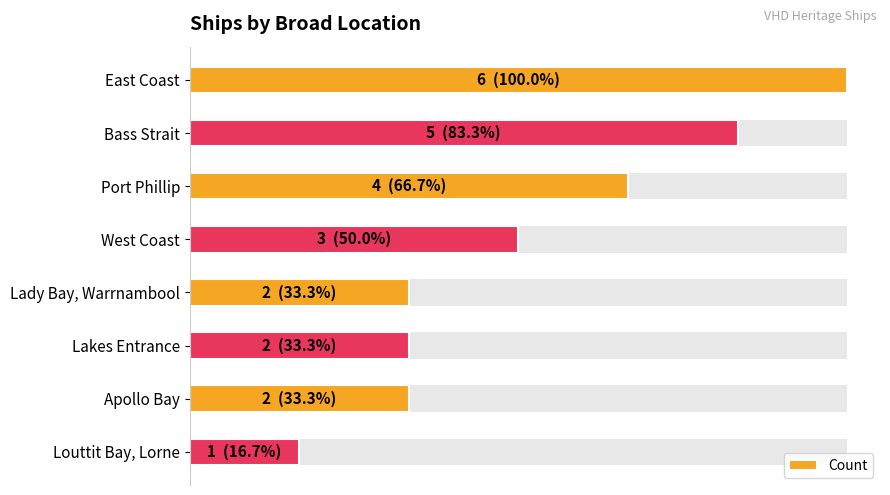

Reading left to right, list all the values displayed in this chart.

6	5	4	3	2	2	2	1